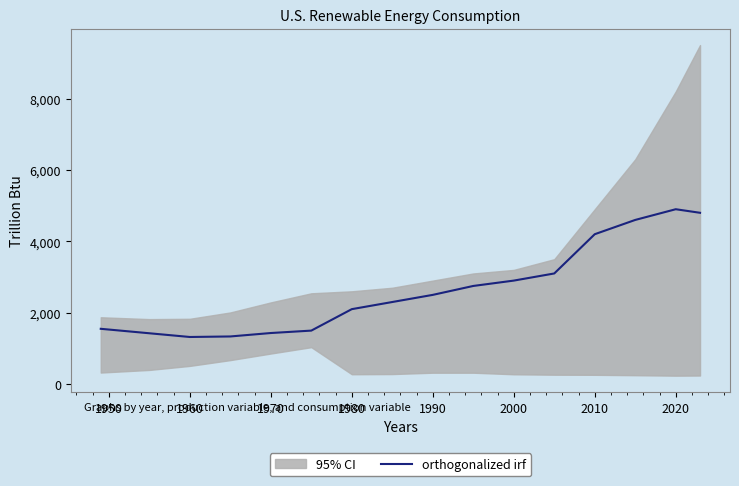

What is the maximum value for orthogonalized irf?

4900.0